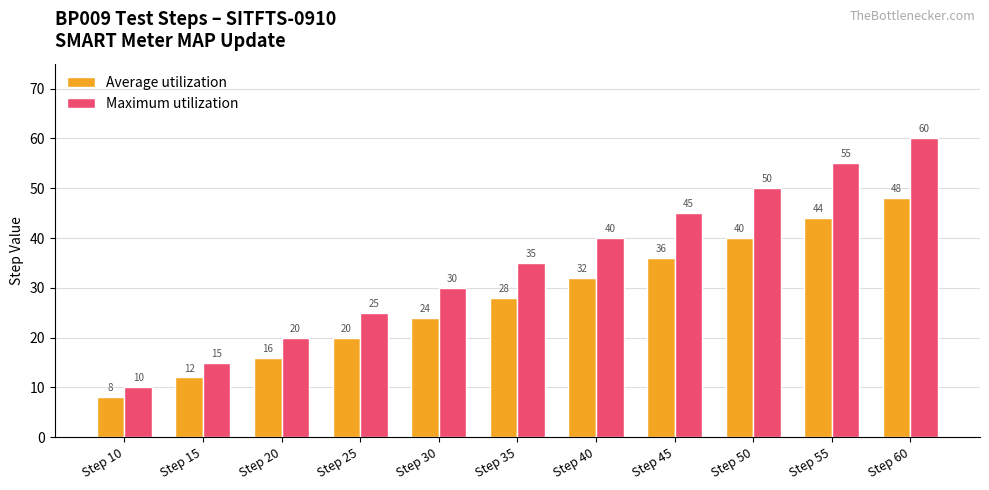

What is the value of the Maximum utilization bar at the 11th from the left?

60